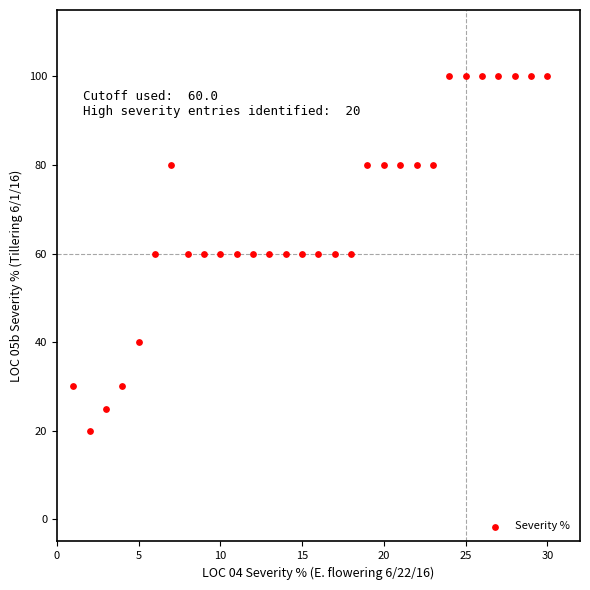

What is the range of X values (max minus min)?

29